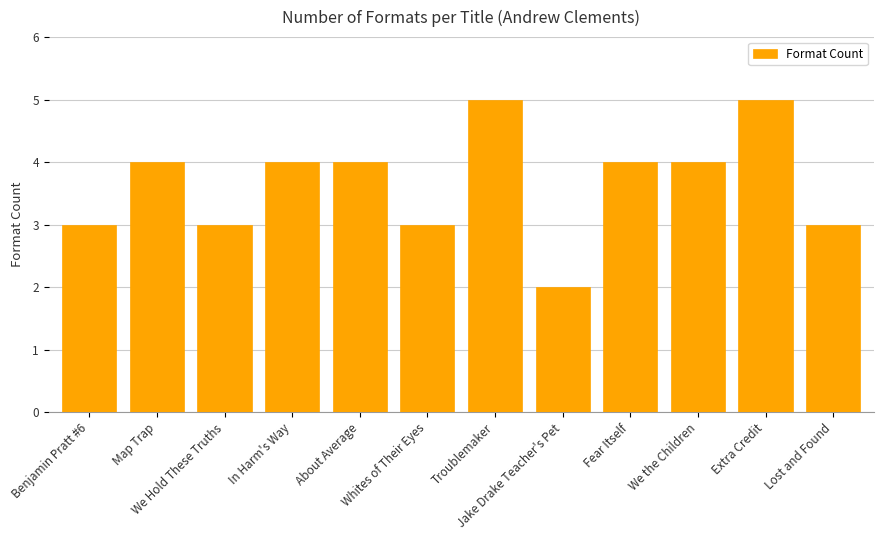

What is the label of the 7th bar from the left?

Troublemaker